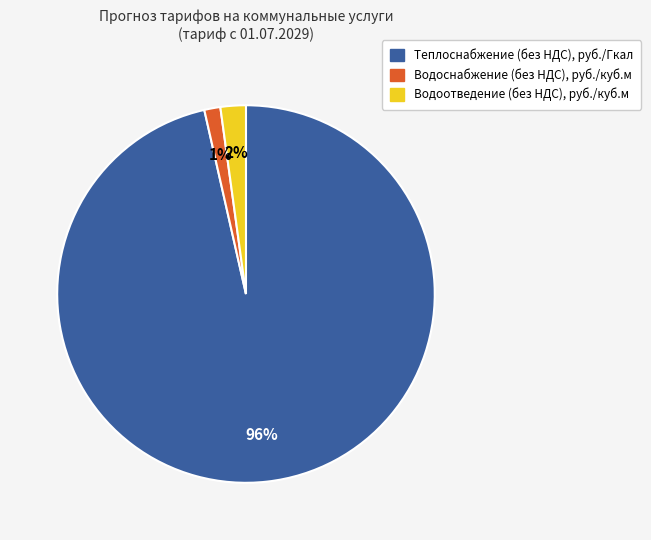

The Теплоснабжение (без НДС), руб./Гкал slice represents 96% of the pie. True or false?

True